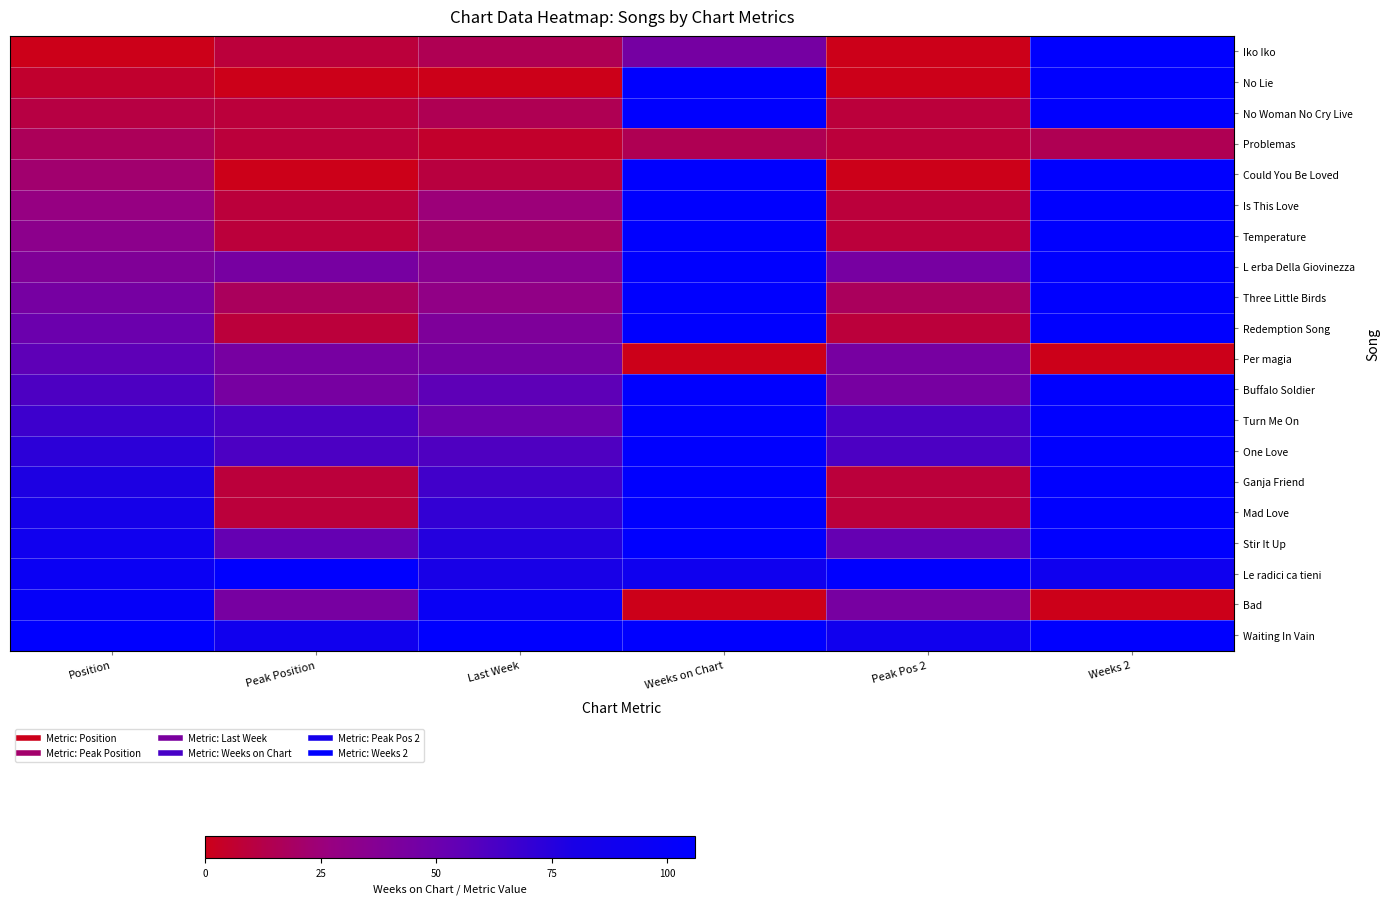

Count the number of data series in this chart.

20